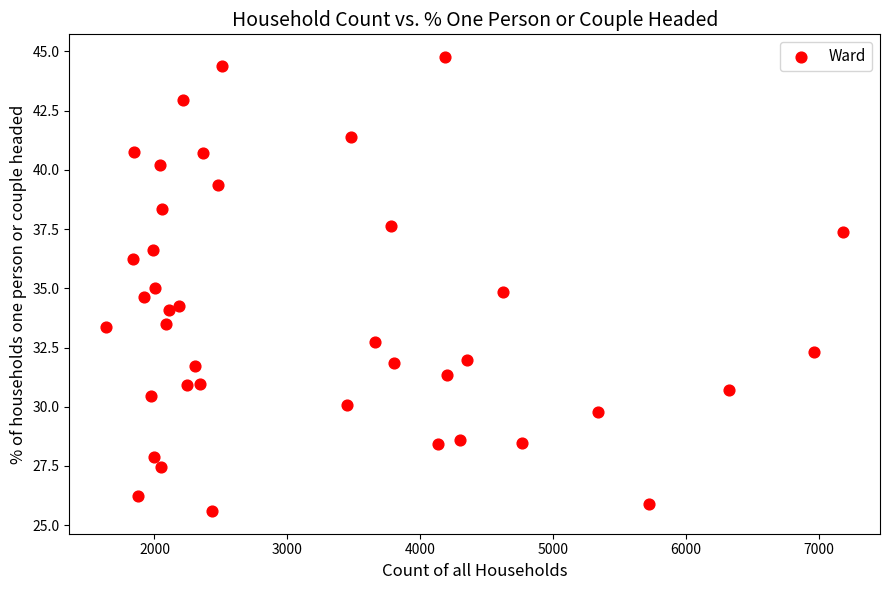

What is the range of X values (max minus min)?

5544.0